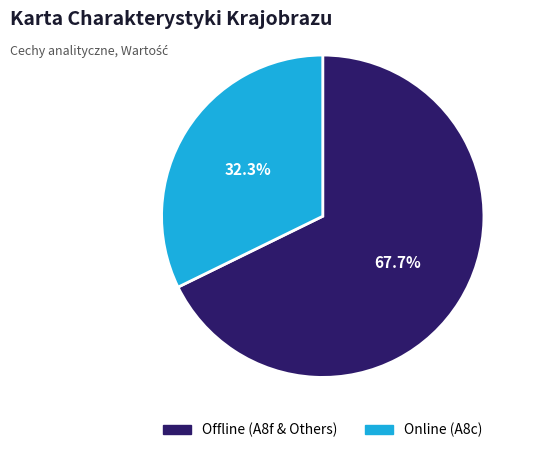

How many slices are in this pie chart?

2